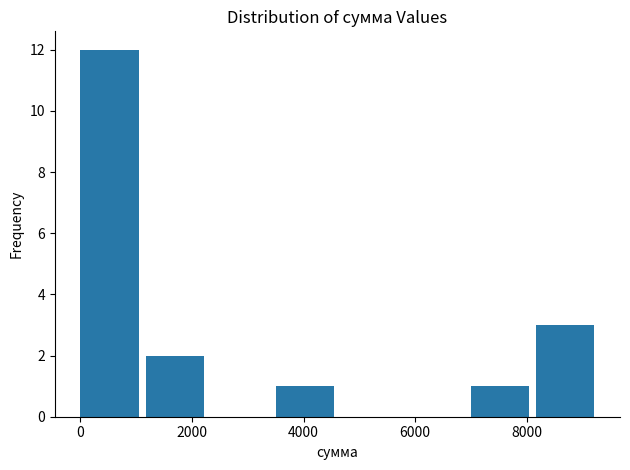

Over which range of the x-axis is the bar tallest?

0 to 1200